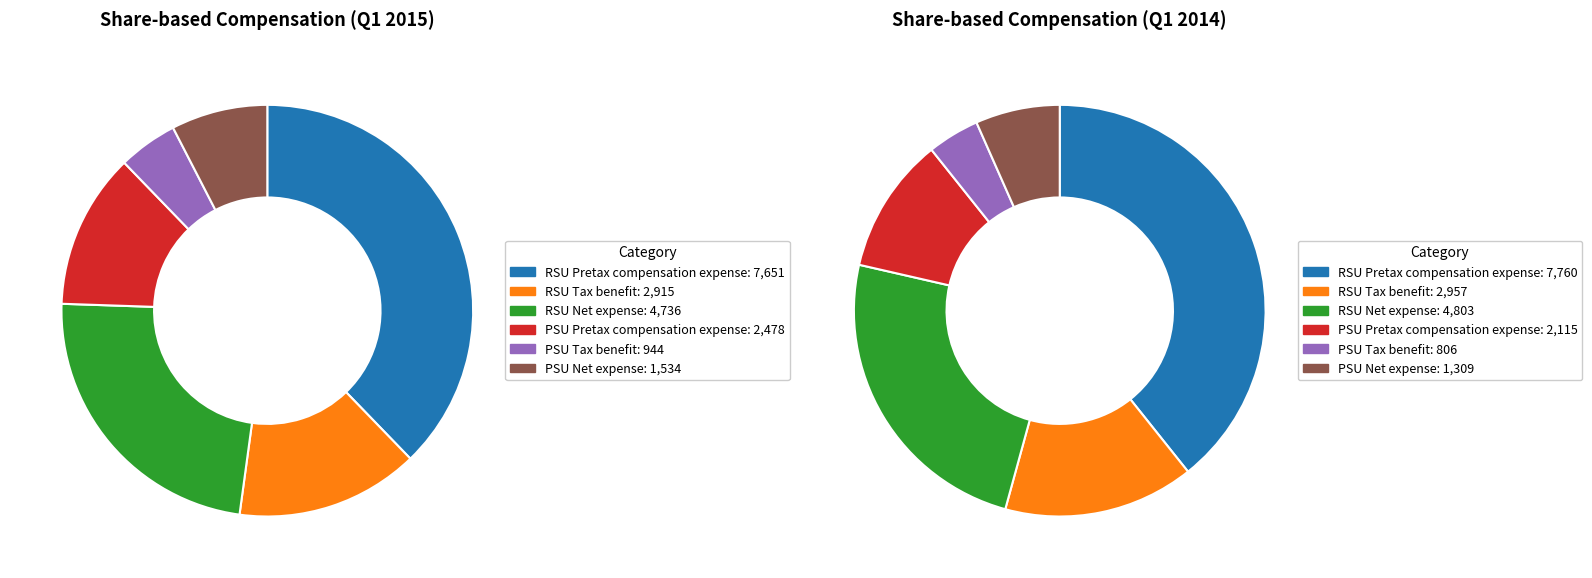

How many segments does this pie chart have?

6